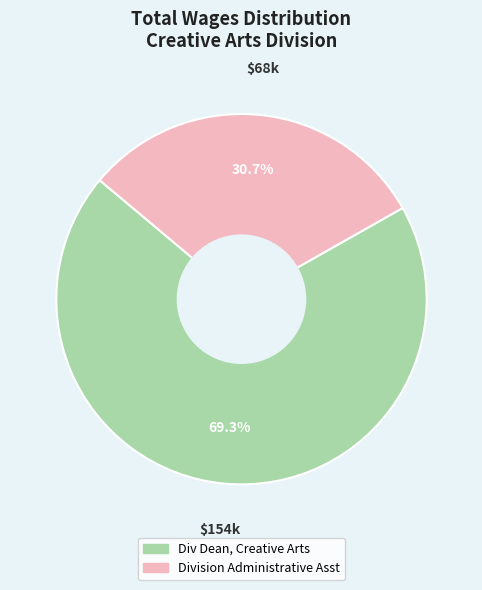

What percentage is the Div Dean, Creative Arts slice, to the nearest percent?

69%